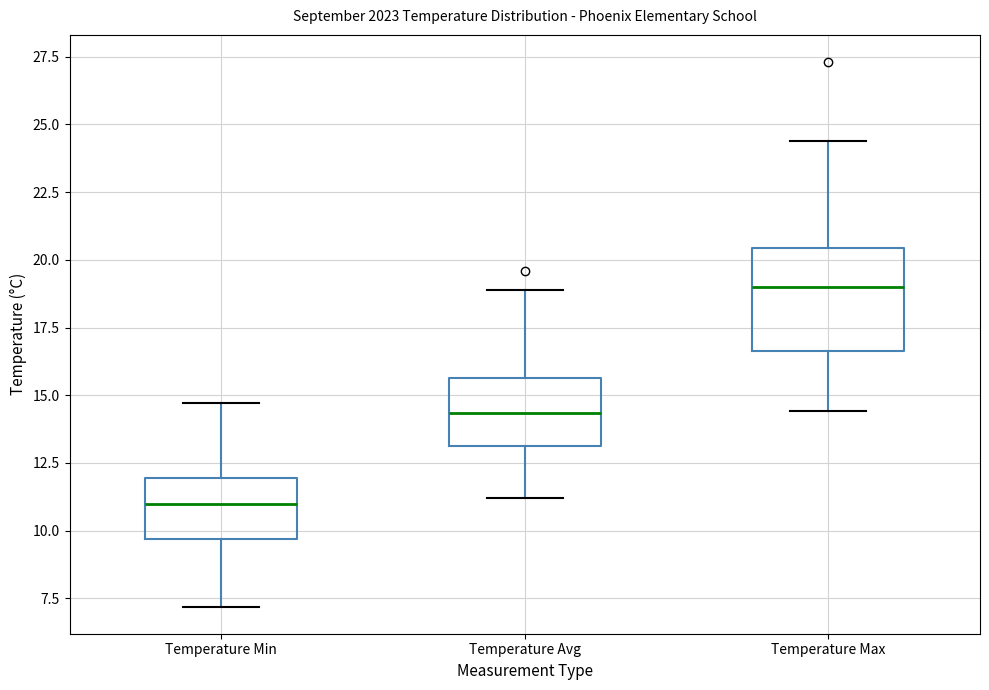

Which box is the tallest, from its lower edge to its upper edge?

Temperature Max